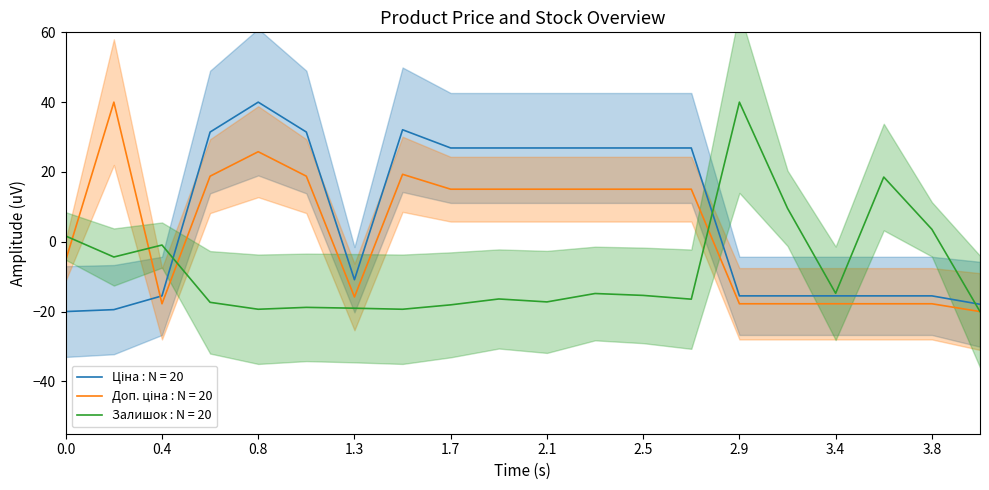

The Ціна series shows 26.9 at 24221830. True or false?

True